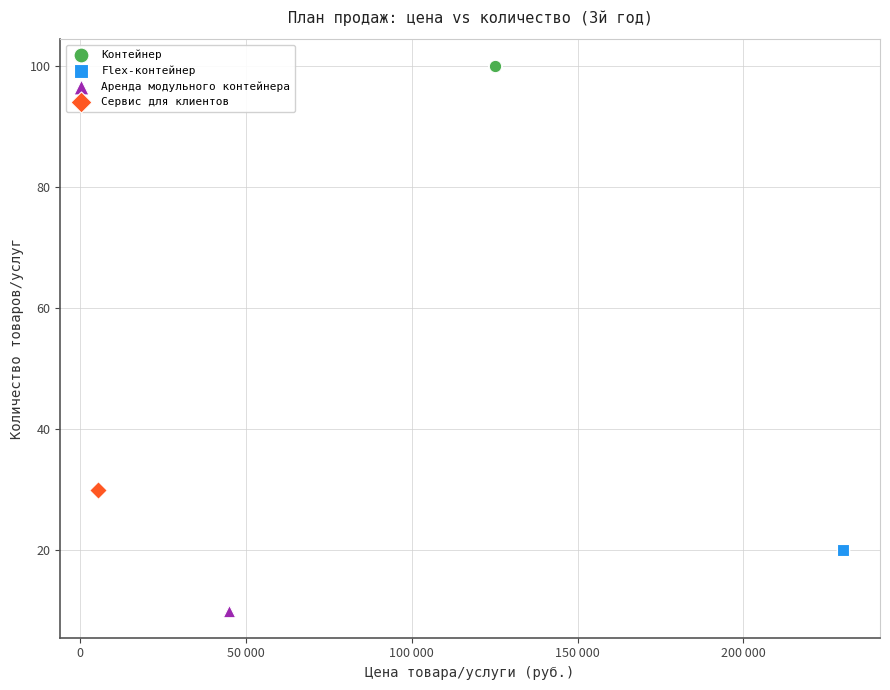

Which series reaches the maximum Y coordinate?

Контейнер